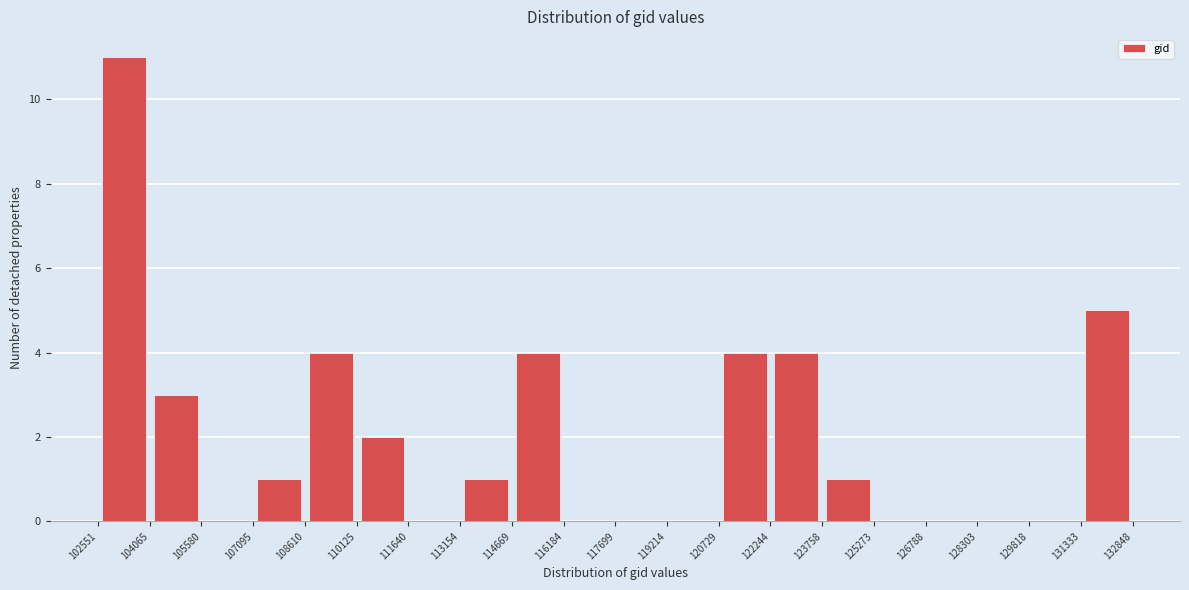

Reading left to right, list every bar in this chart as the range it spans on the x-axis followed by its height. The values are not printed on the chart, so give them approximately, as read against the axis.

102551 to 104065: 11
104065 to 105580: 3
105580 to 107095: 0
107095 to 108610: 1
108610 to 110125: 4
110125 to 111640: 2
111640 to 113154: 0
113154 to 114669: 1
114669 to 116184: 4
116184 to 117699: 0
117699 to 119214: 0
119214 to 120729: 0
120729 to 122244: 4
122244 to 123758: 4
123758 to 125273: 1
125273 to 126788: 0
126788 to 128303: 0
128303 to 129818: 0
129818 to 131333: 0
131333 to 132848: 5